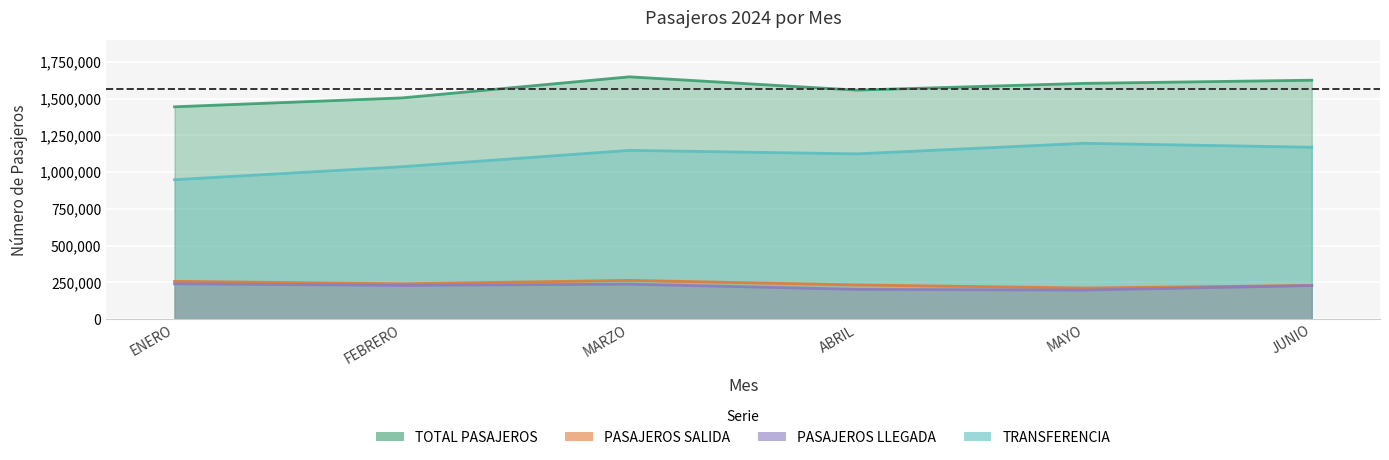

How many lines are shown in the chart?

4